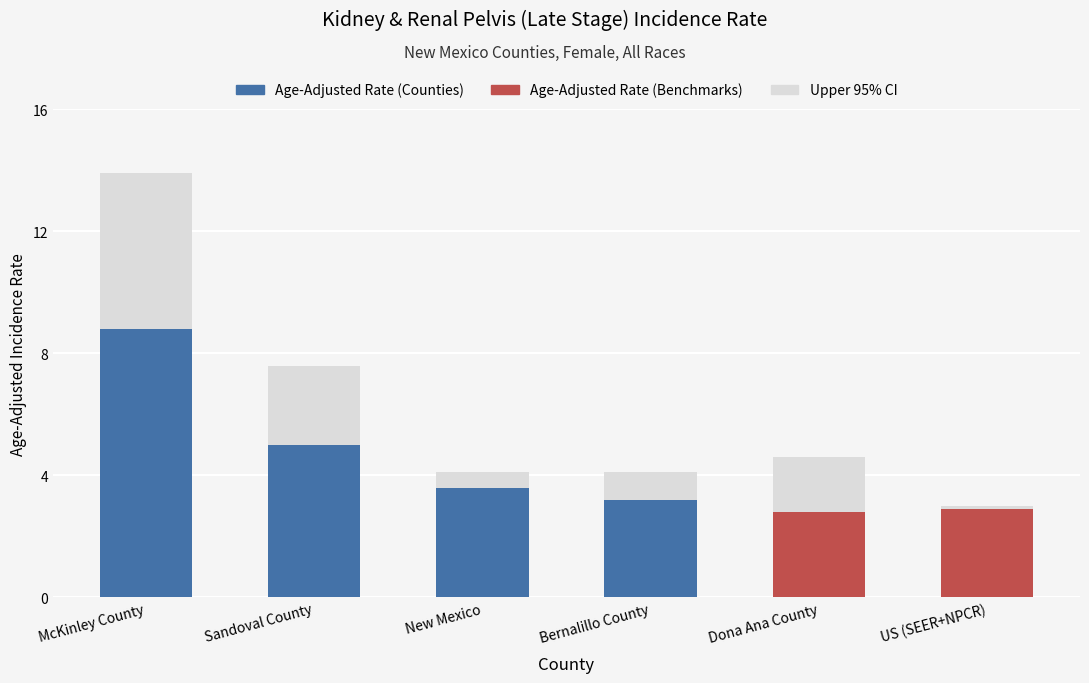

How many data points in Upper 95% CI are above 4?

5